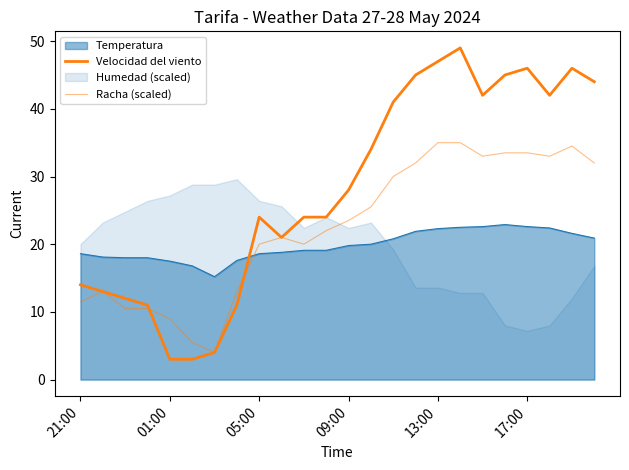

Is the value of Velocidad del viento at 17:00 greater than the value of Racha (scaled) at 05:00?

Yes